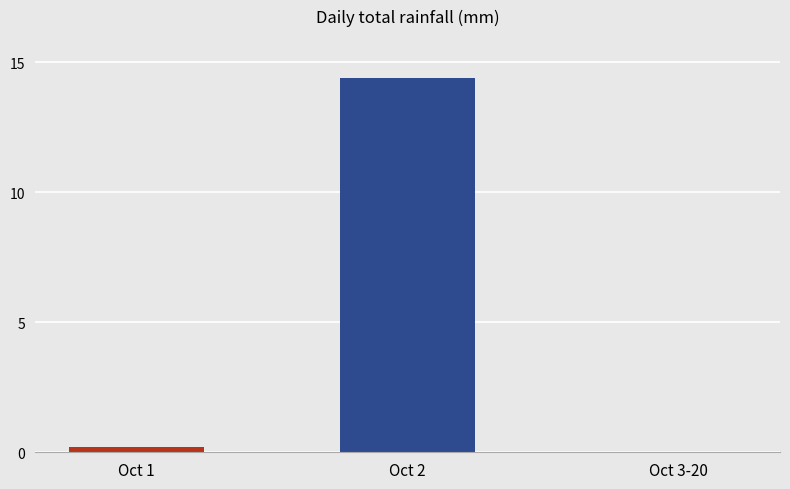

What is the change in value from Oct 1 to Oct 3-20?

-0.2